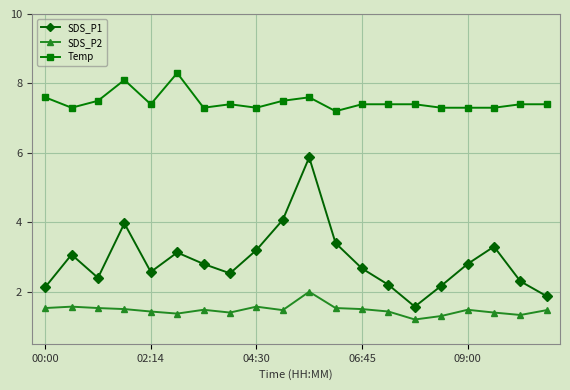

Which series has the largest range (max minus min)?

SDS_P1